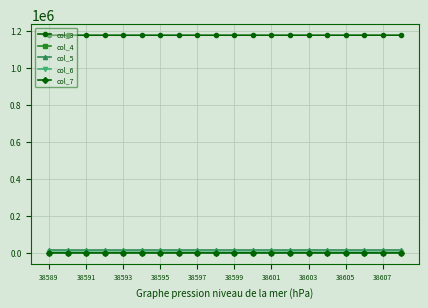

True or false: col_4 has more than 0 points higher than both neighbors.

True